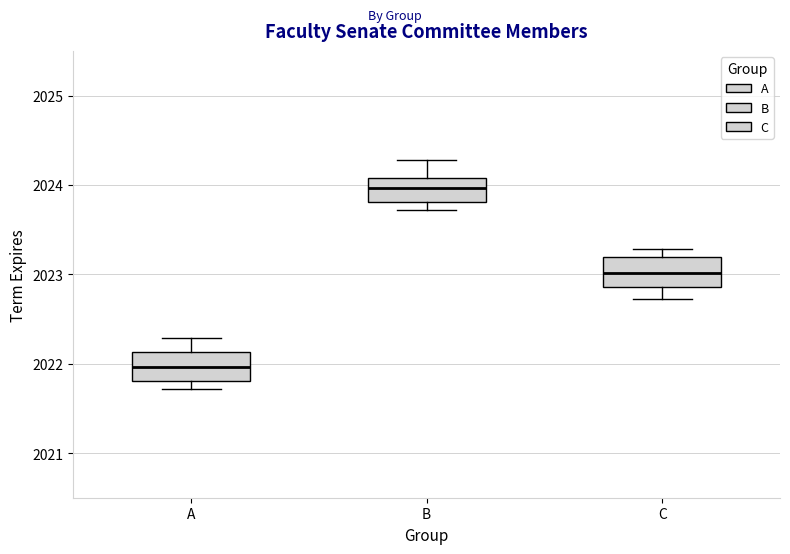

Reading left to right, read every box against the y-axis: the position of its median line, the range the box covers, and the ends of its whiskers. The values are not printed on the chart, so give them approximately, as read against the axis.

A: median 2022.0, box 2021.8 to 2022.1, whiskers 2021.7 to 2022.3
B: median 2024.0, box 2023.8 to 2024.1, whiskers 2023.7 to 2024.3
C: median 2023.0, box 2022.9 to 2023.2, whiskers 2022.7 to 2023.3